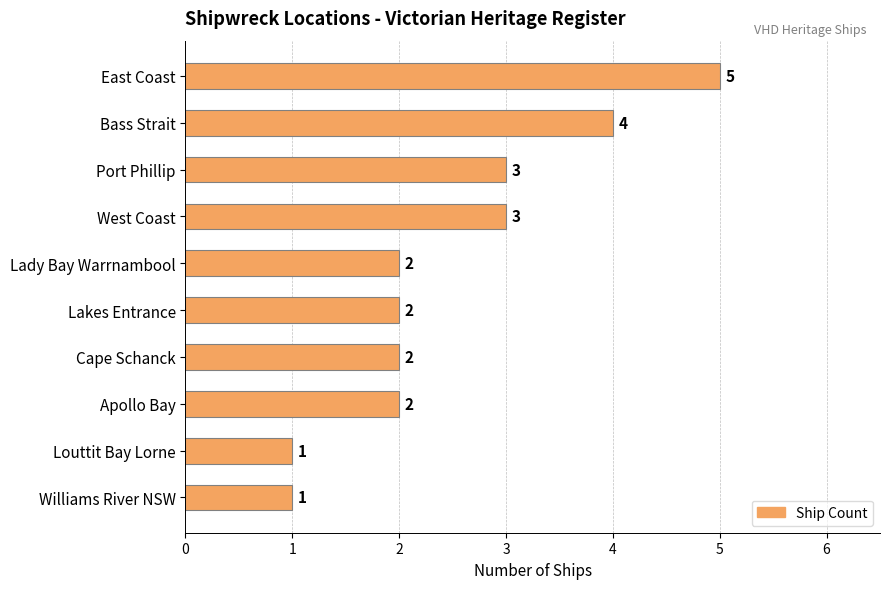

What is the label of the 1st bar from the top?

East Coast